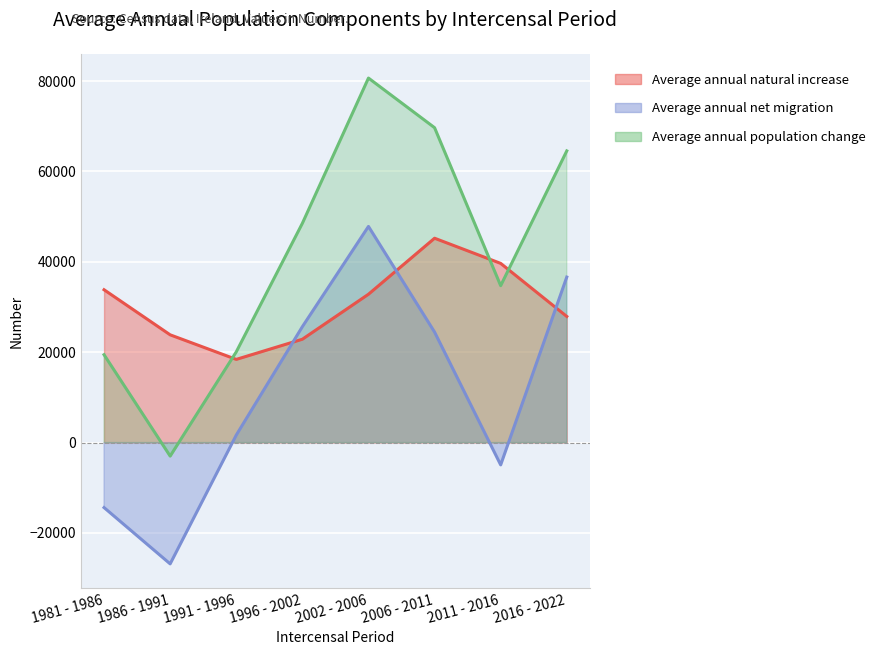

Between which two adjacent categories do Average annual natural increase and Average annual net migration first intersect?

1991 - 1996 and 1996 - 2002